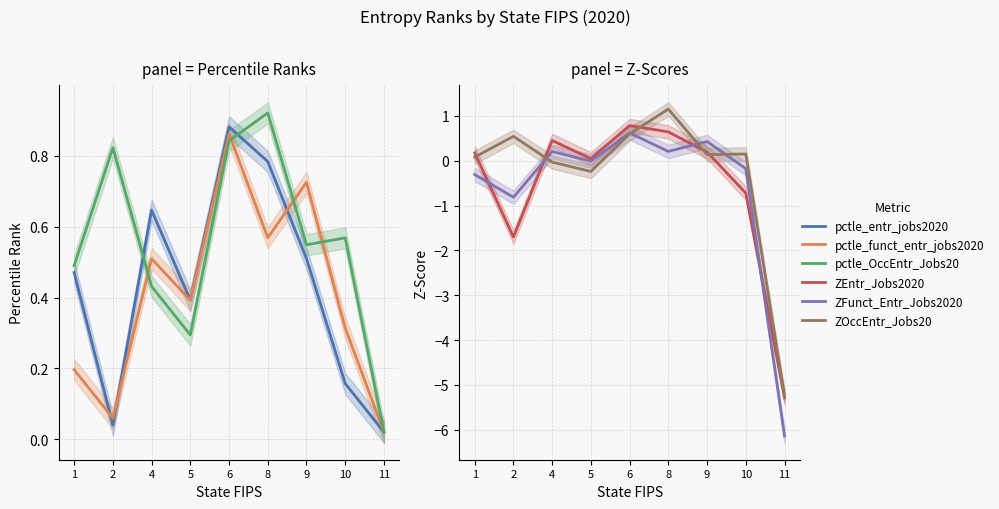

Count the number of categories in the chart.

9